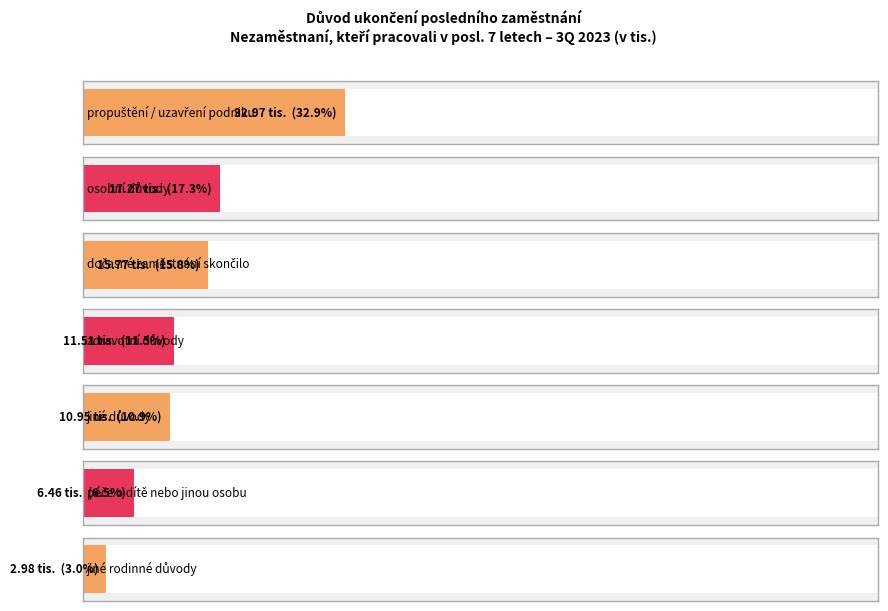

Is it true that the value at zdravotní důvody is 11.5?

True